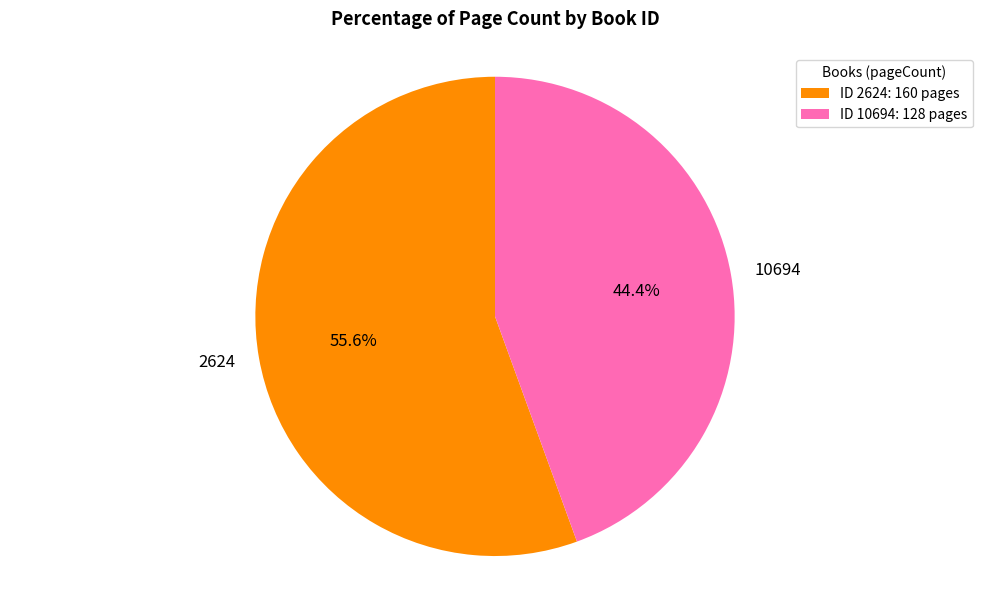

How many segments does this pie chart have?

2